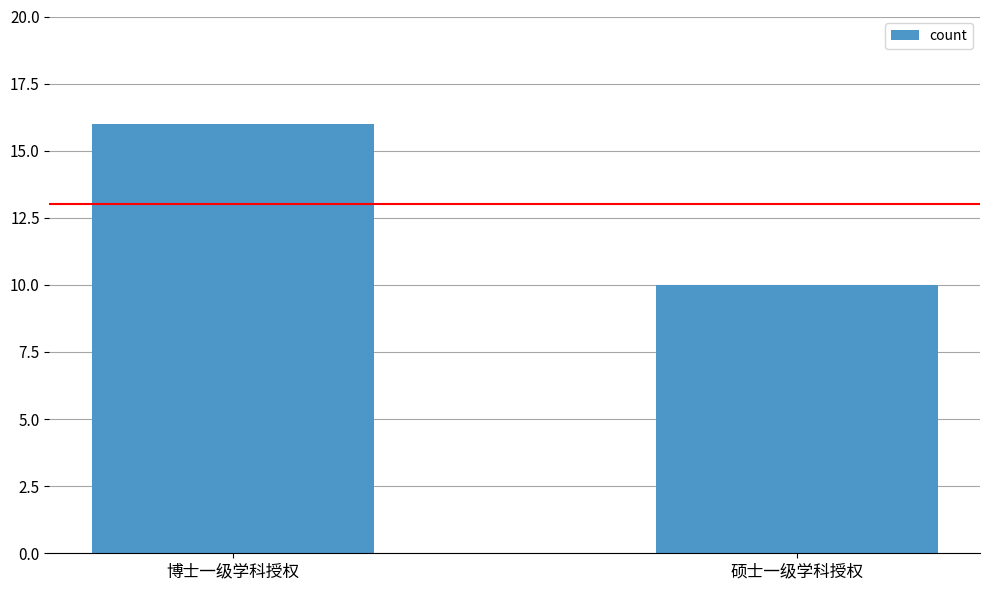

What position from the right is 博士一级学科授权?

2